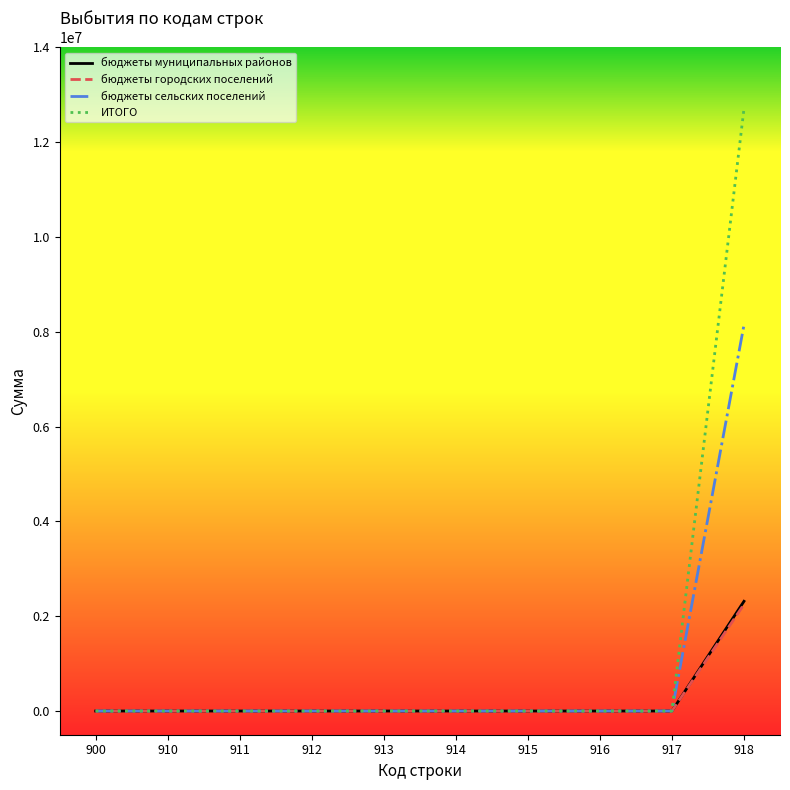

The value of бюджеты сельских поселений at 915 is -4599203.6. True or false?

False